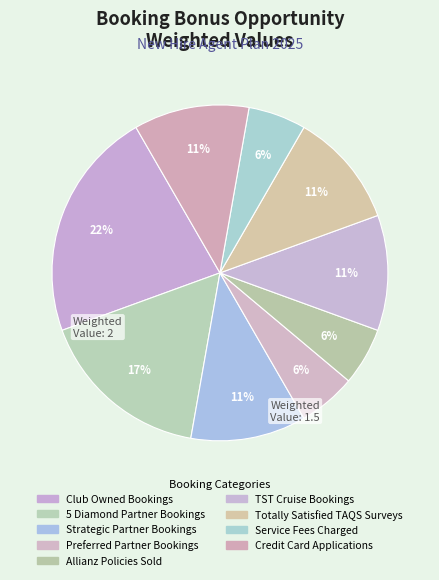

What portion of the pie excludes Credit Card Applications?

88.9%